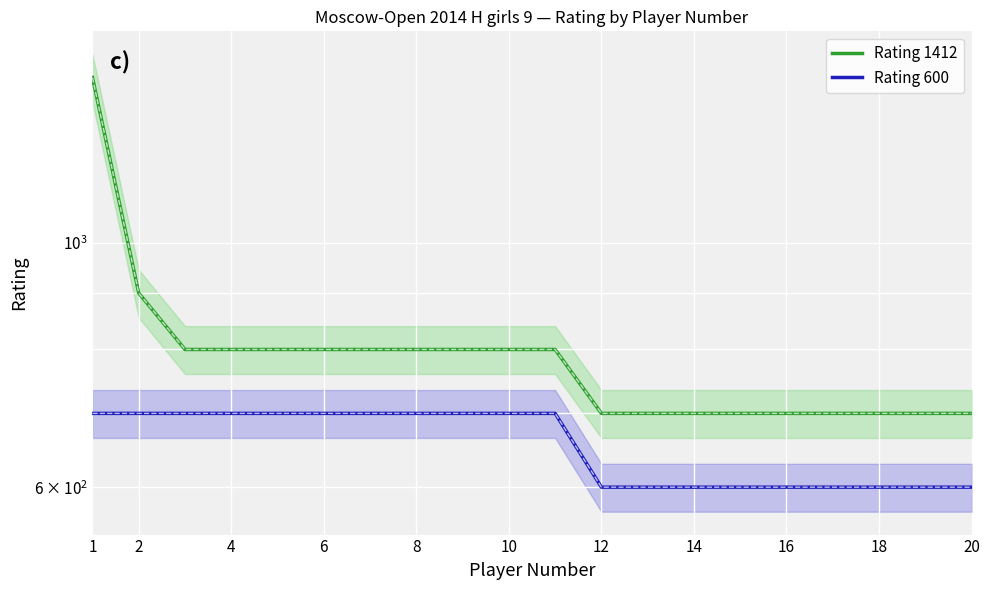

What is the difference between the Rating 600 values at 6 and 16?

100